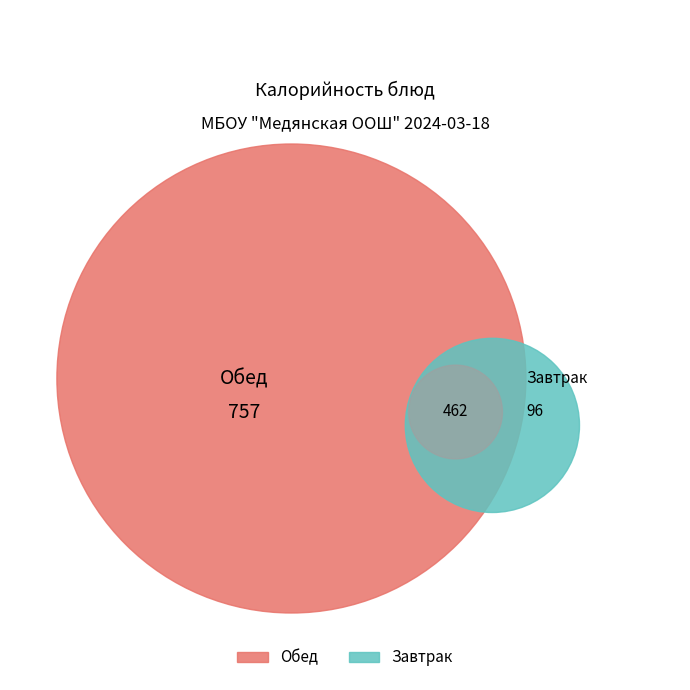

Is there a majority slice in this chart?

No